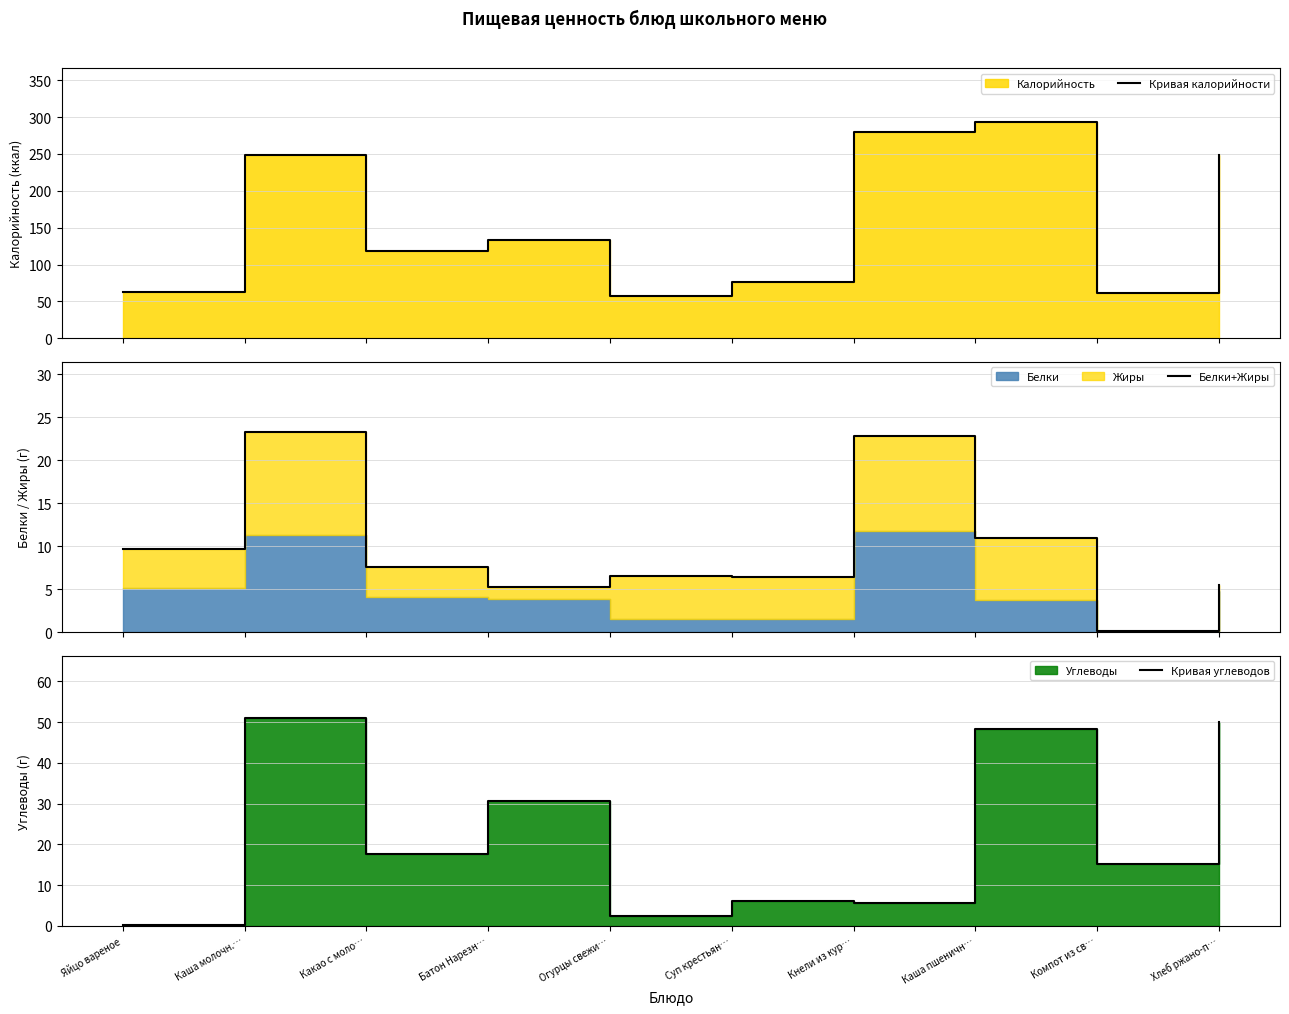

At which label is Кривая калорийности closest to 175?

Батон Нарезн…